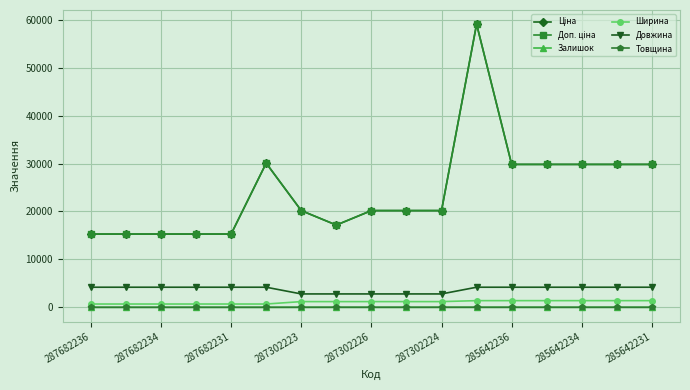

Does the chart have visible grid lines?

Yes